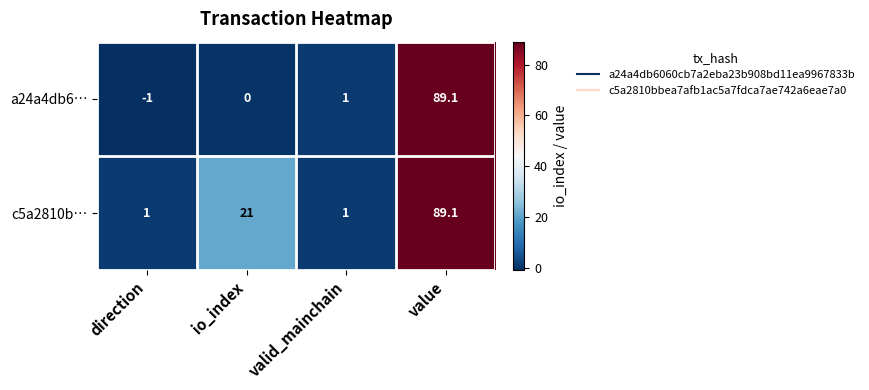

What is the average value of the c5a2810b… series?

28.0